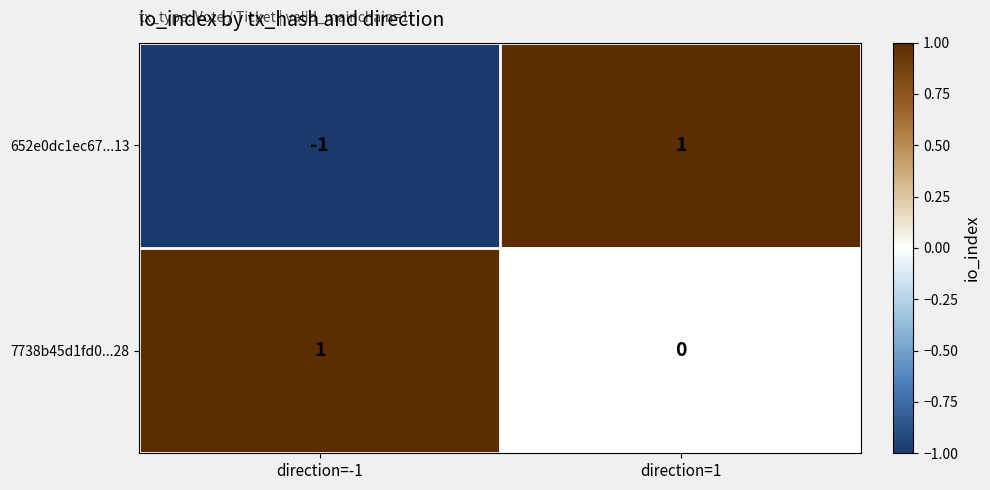

Reading left to right, extract all data points from this chart.

652e0dc1ec67...13: direction=-1=-1	direction=1=1
7738b45d1fd0...28: direction=-1=1	direction=1=0